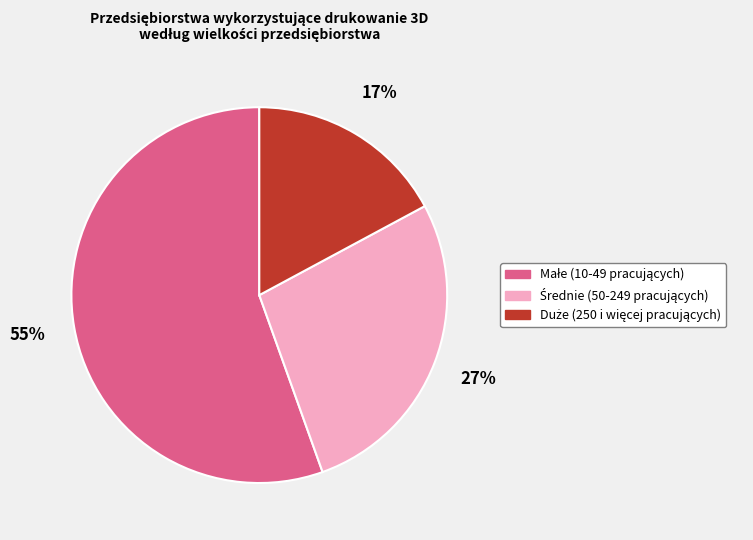

Does any single category account for the majority?

Yes